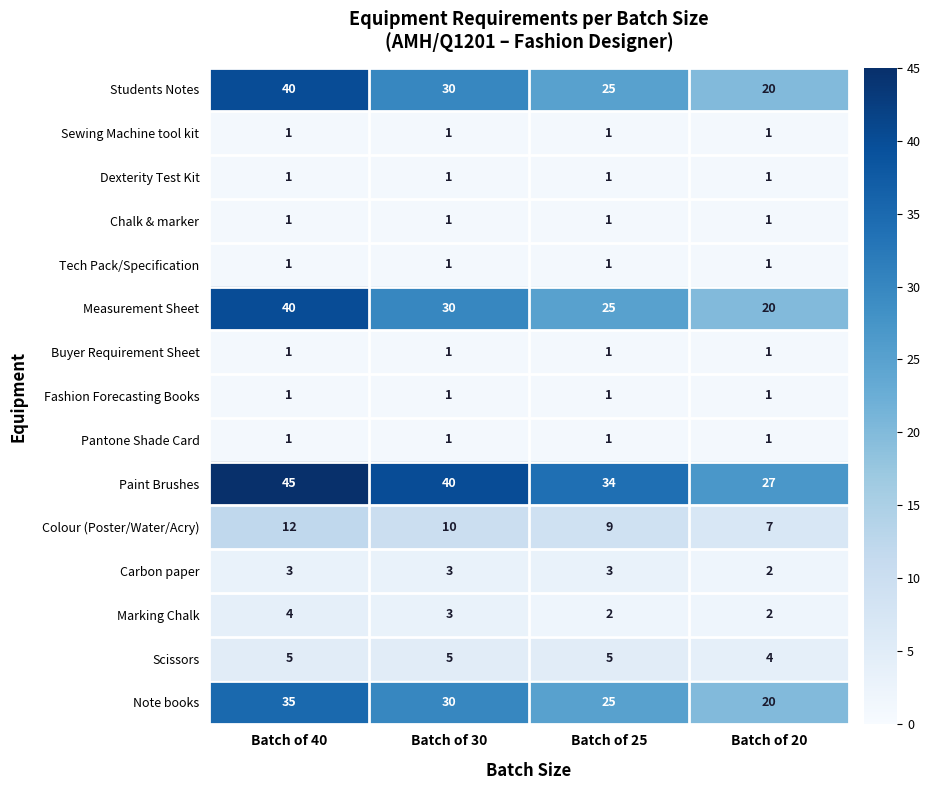

At which category does the chart reach its peak across all series?

Batch of 40